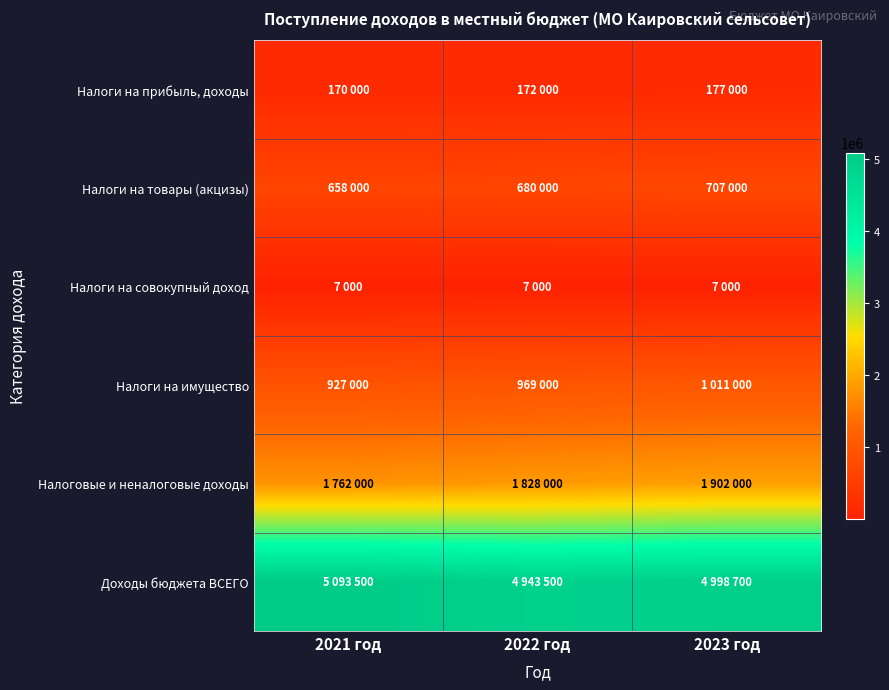

Which series has the largest range (max minus min)?

Доходы бюджета ВСЕГО